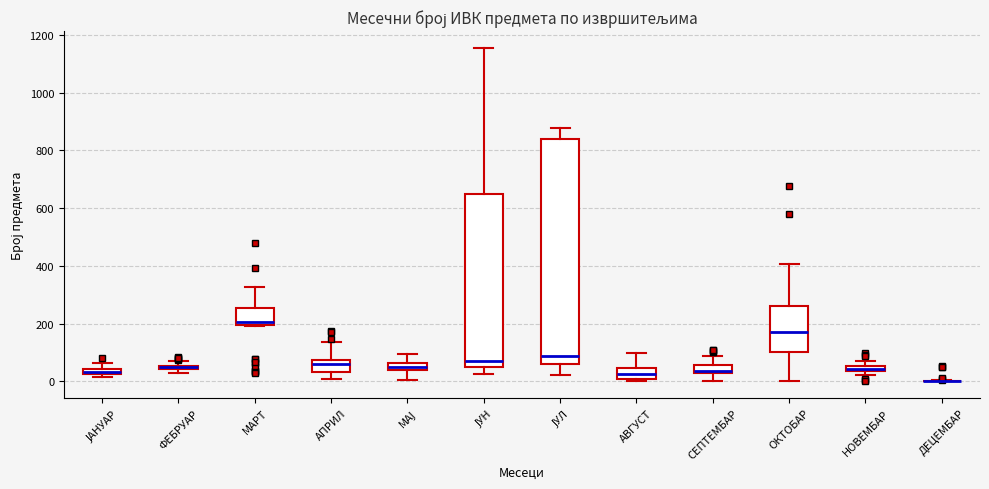

Comparing the boxes themselves (not the whiskers), which one is the tallest?

ЈУЛ